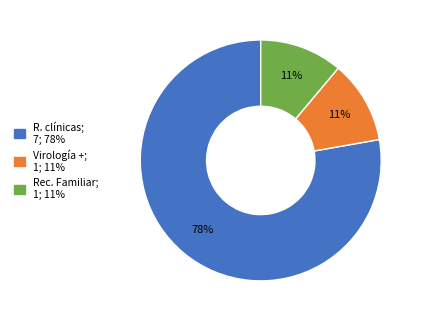

To the nearest percent, what is the average slice percentage?

33%